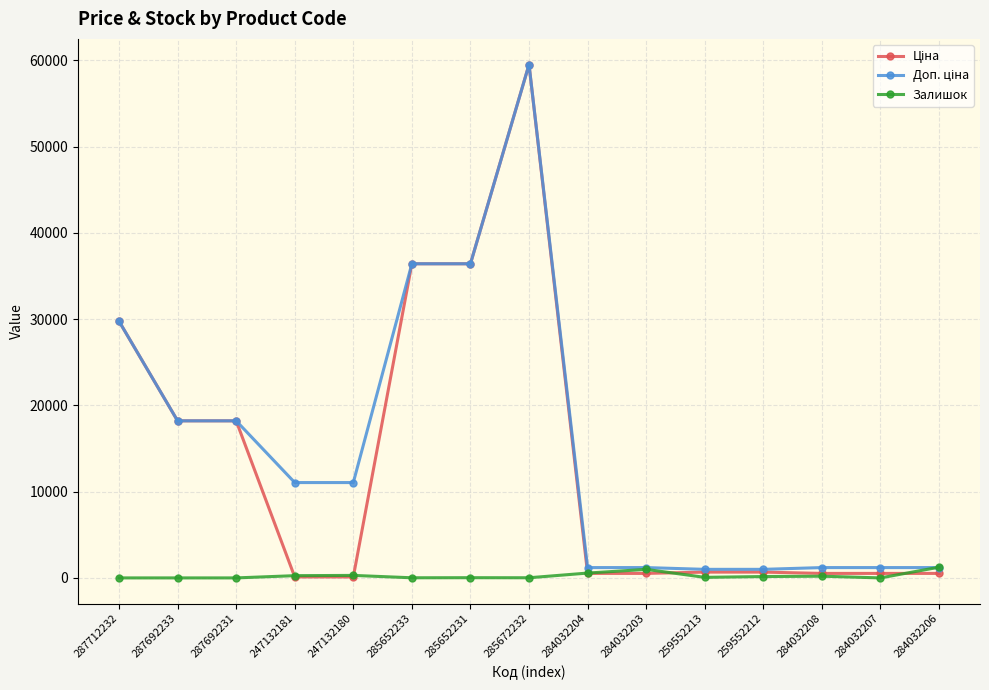

True or false: Залишок has a value of 15.0 at 285652233.

True